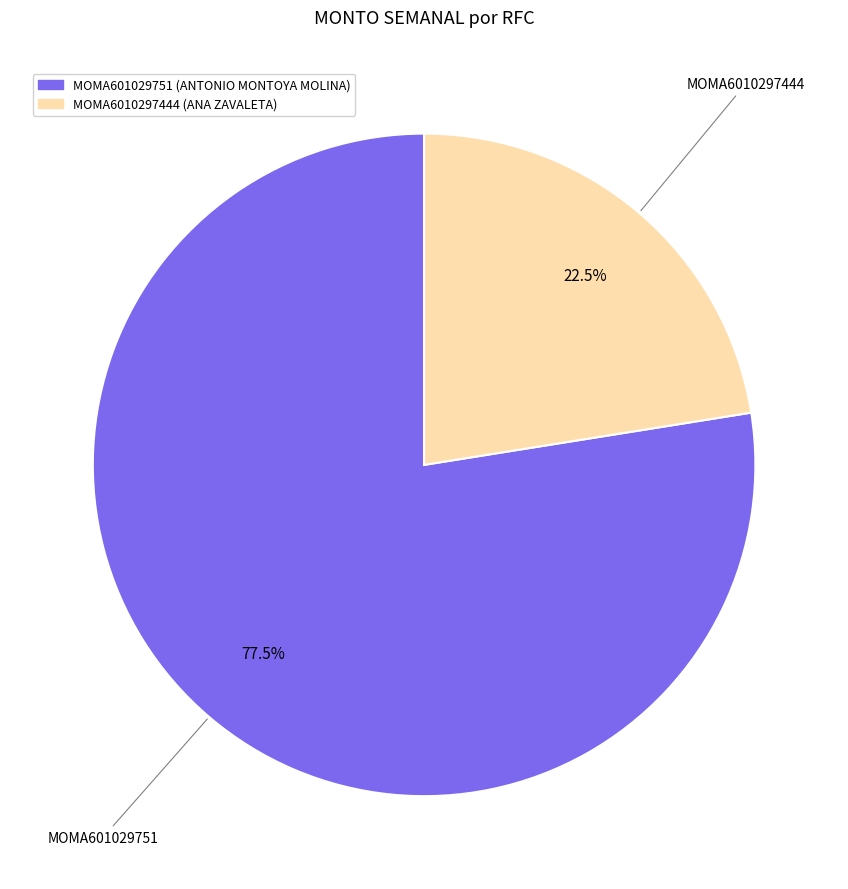

Which category accounts for the majority?

MOMA601029751